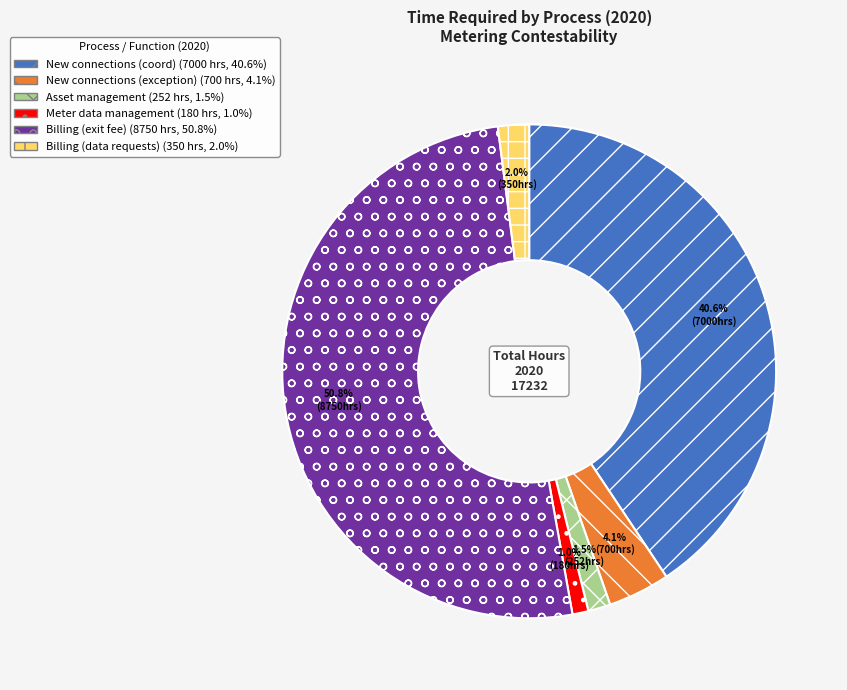

To the nearest percent, what is the average slice percentage?

17%